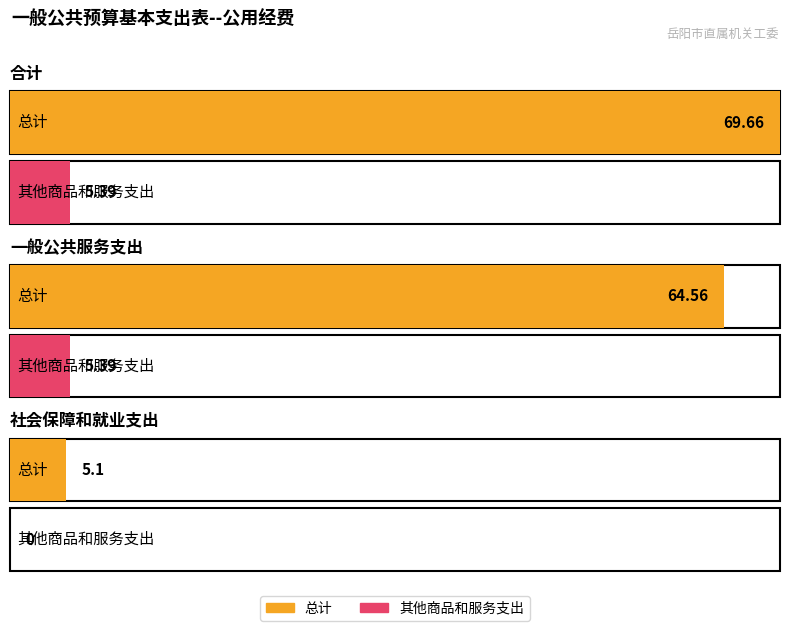

At how many categories does at least one series exceed 44?

2